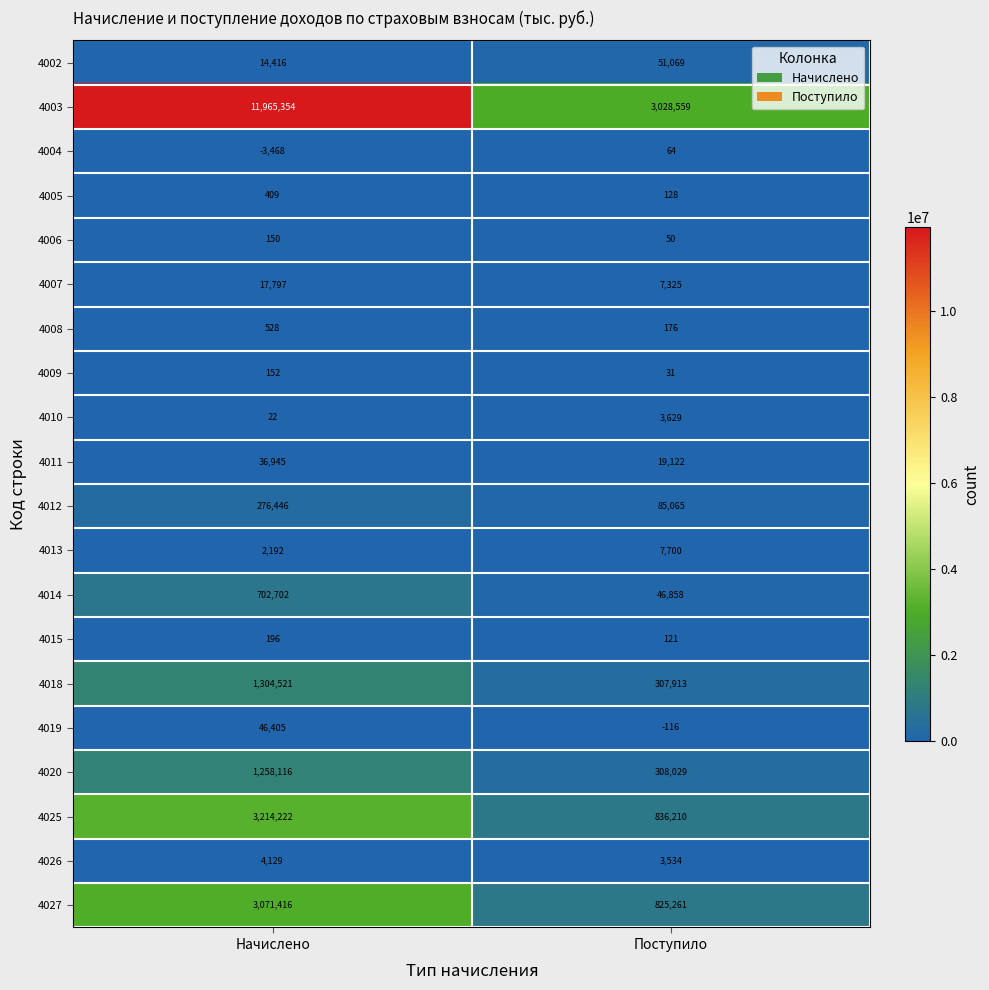

Which series has the largest range (max minus min)?

4003